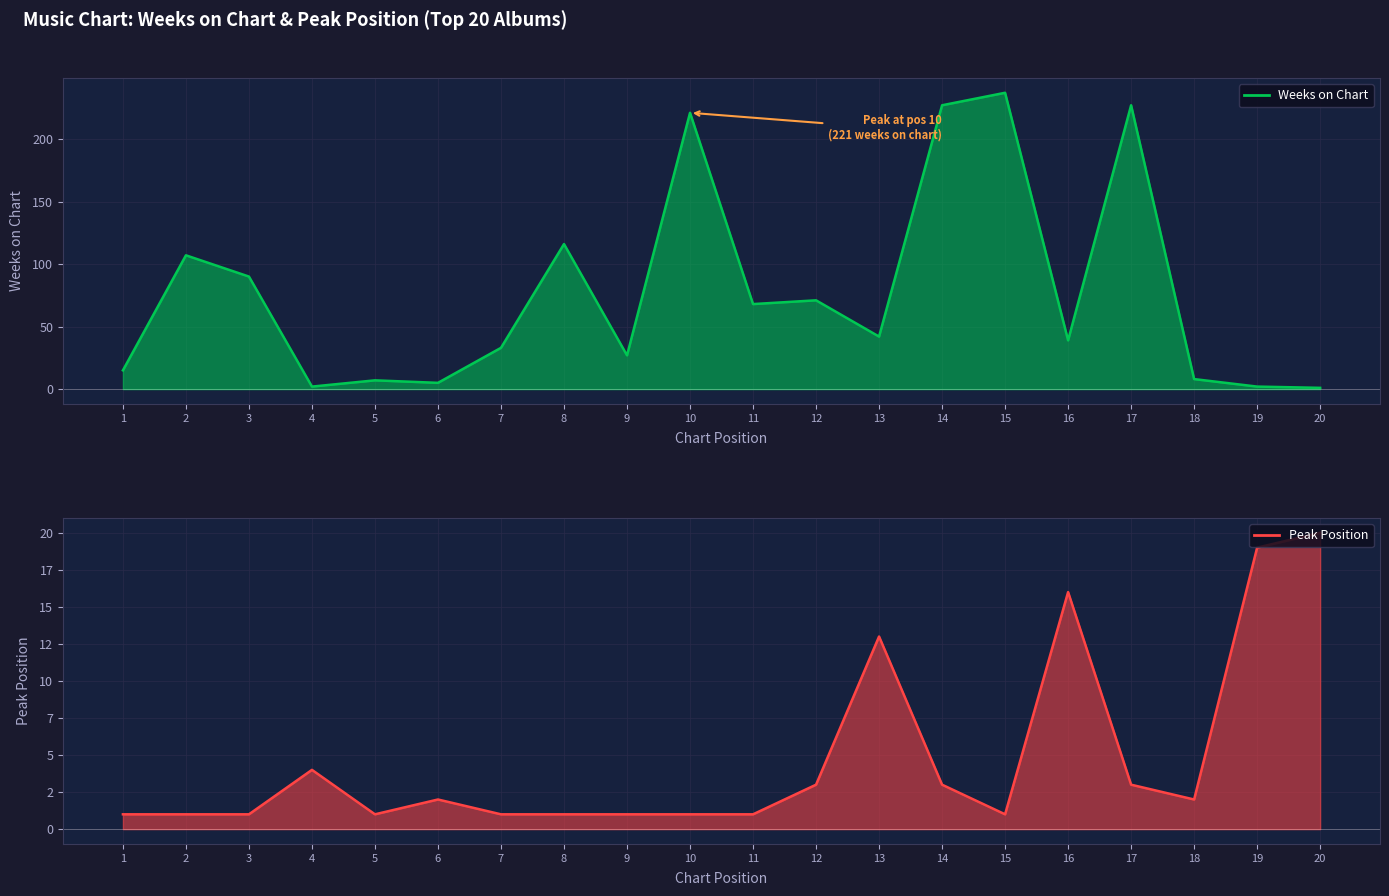

Between 7 and 14, which is larger?

14